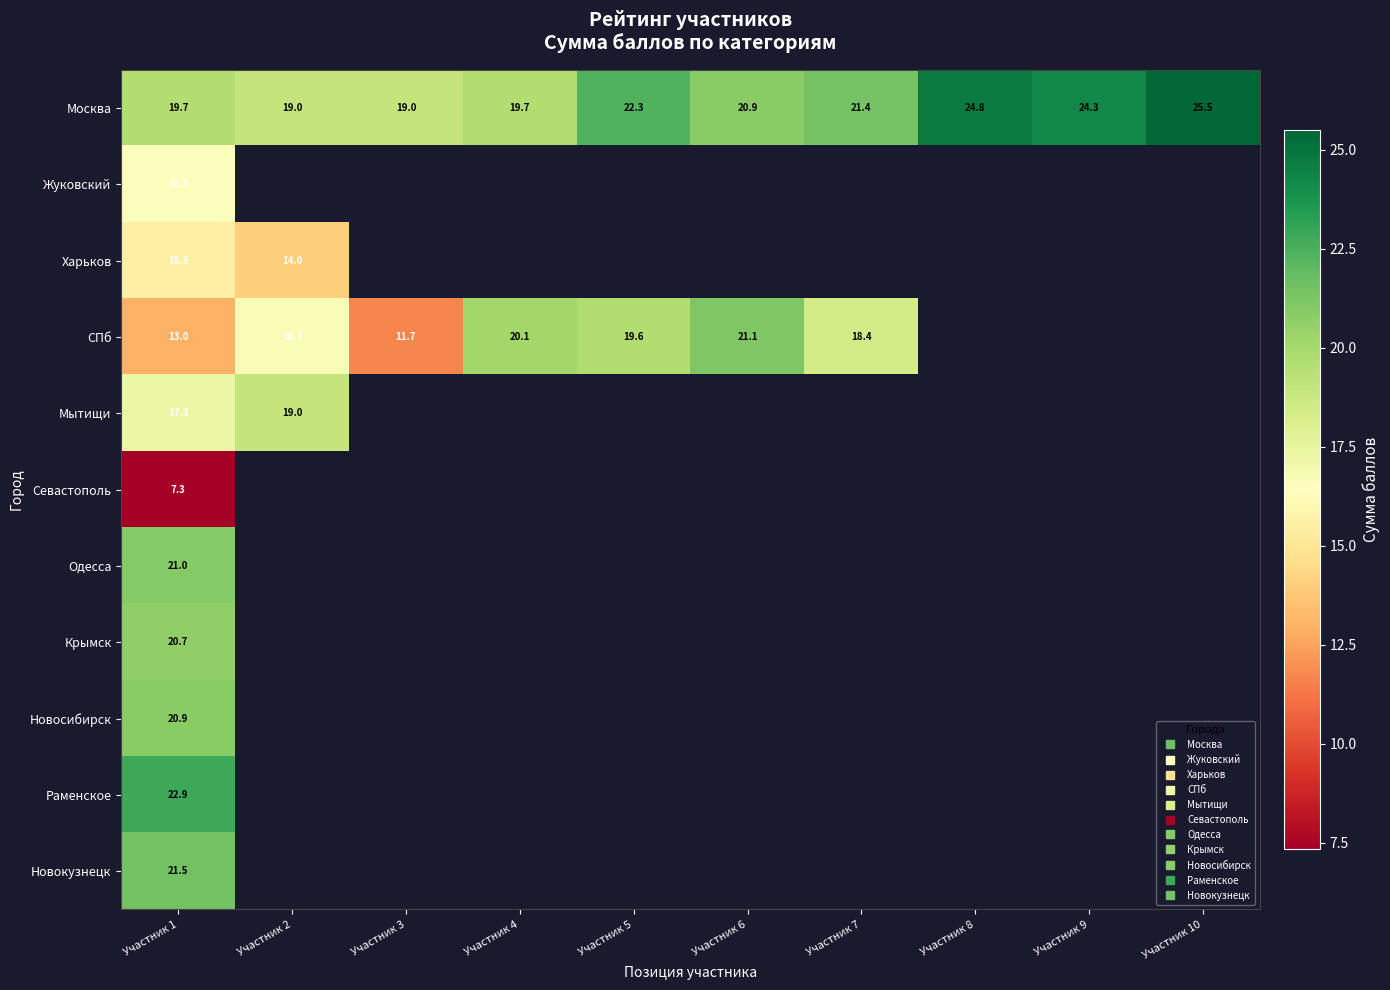

Which has a higher value, Участник 3 or Участник 8?

Участник 8